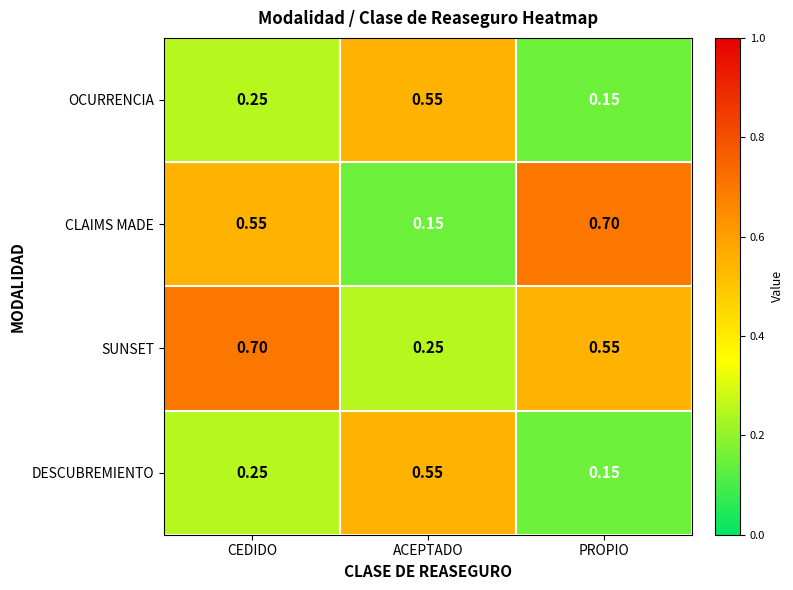

Which series has the largest range (max minus min)?

CLAIMS MADE